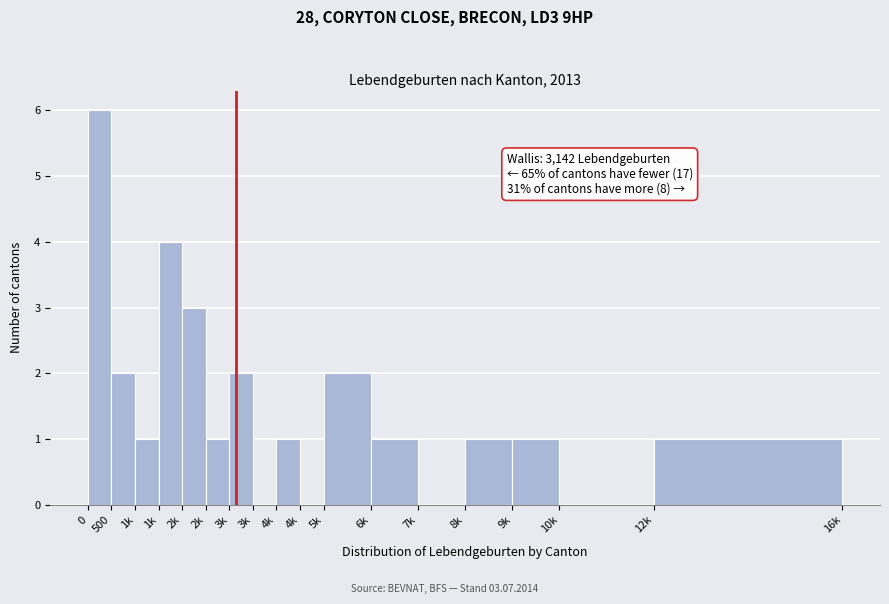

Count the number of data series in this chart.

1